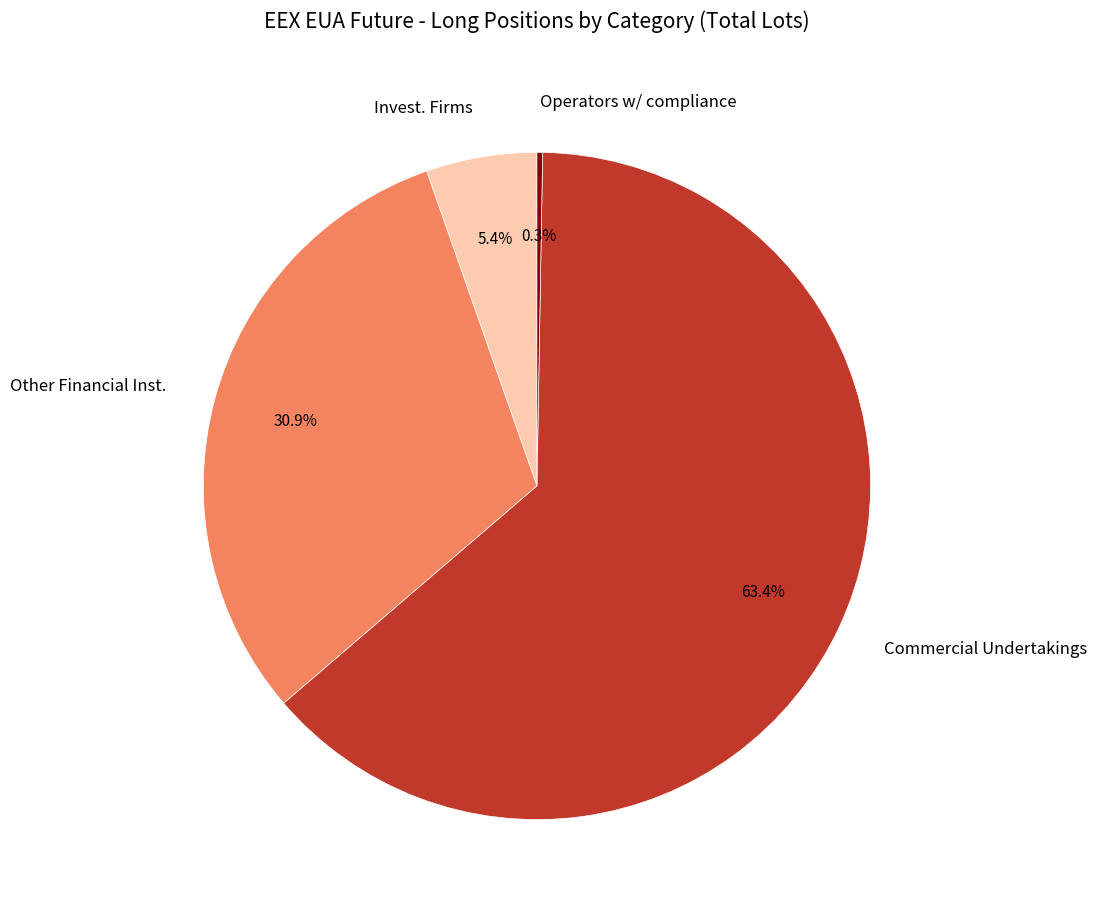

What is the majority slice?

Commercial Undertakings